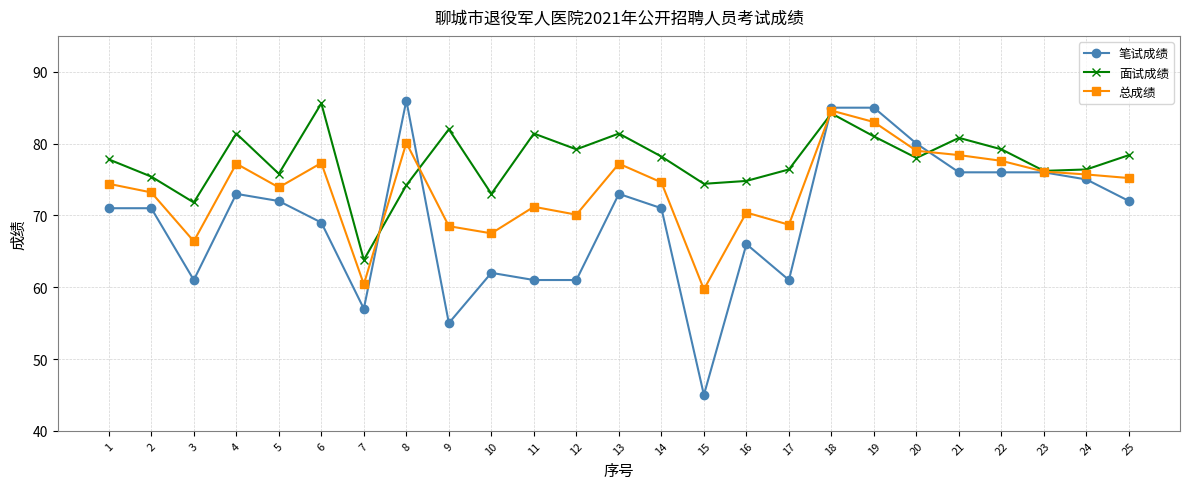

Count the number of categories in the chart.

25